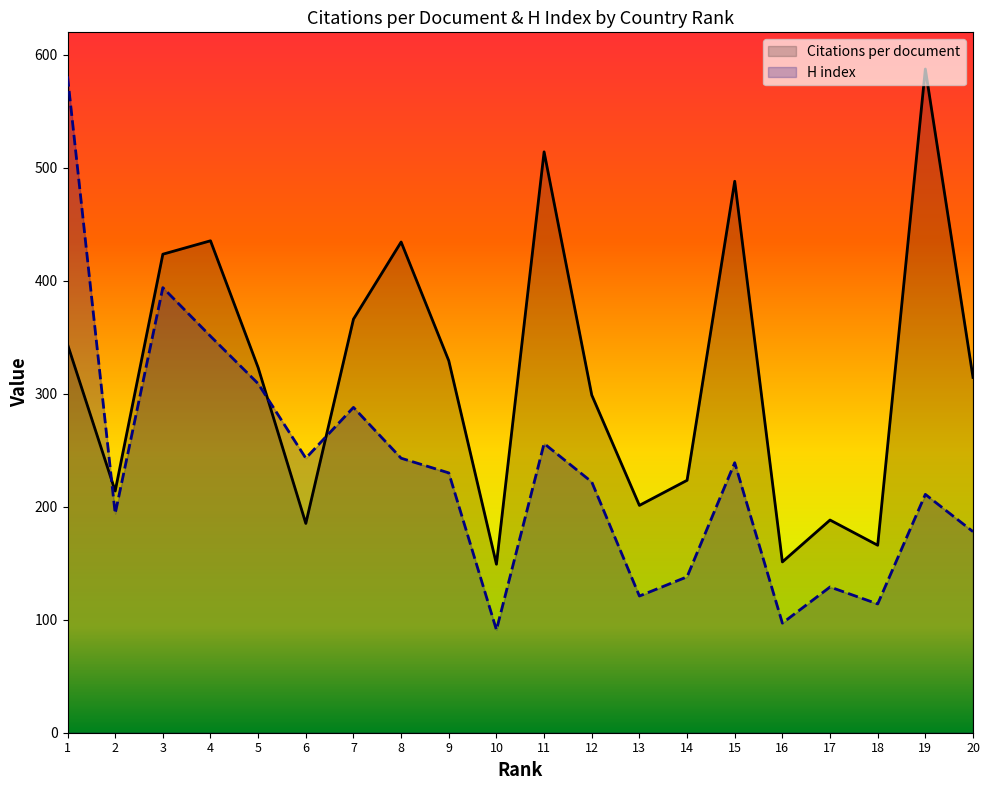

Which series has the largest range (max minus min)?

H index